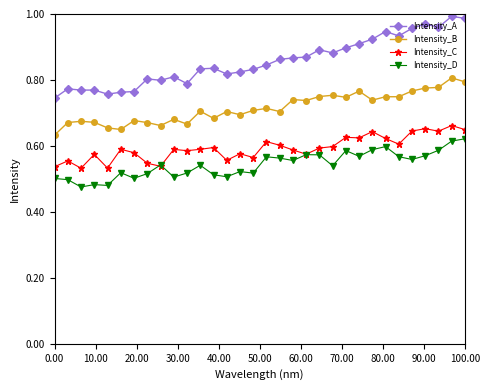

True or false: Intensity_B and Intensity_A intersect in this chart.

False